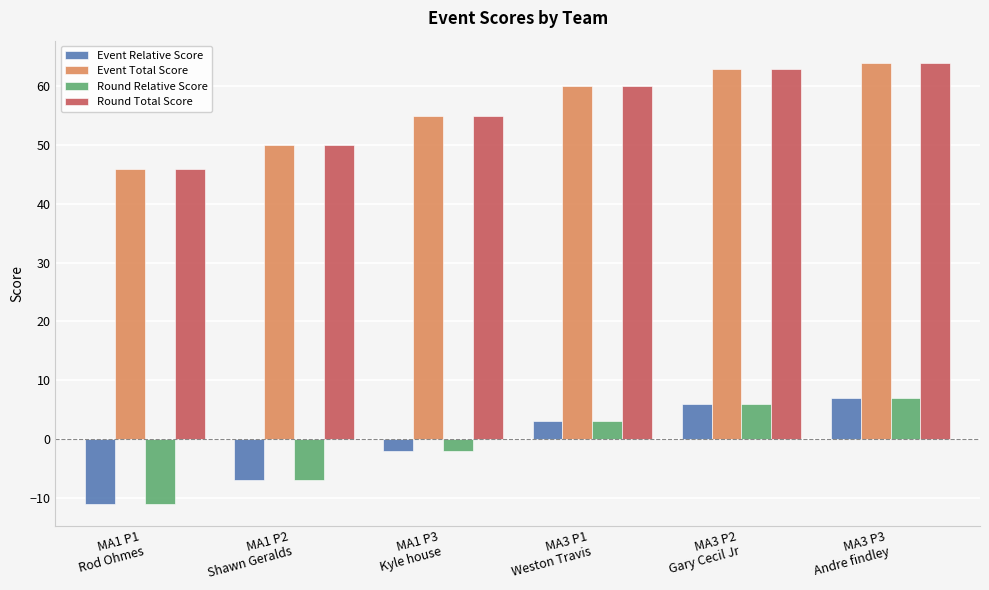

Which label corresponds to the smallest value in the chart?

MA1 P1
Rod Ohmes